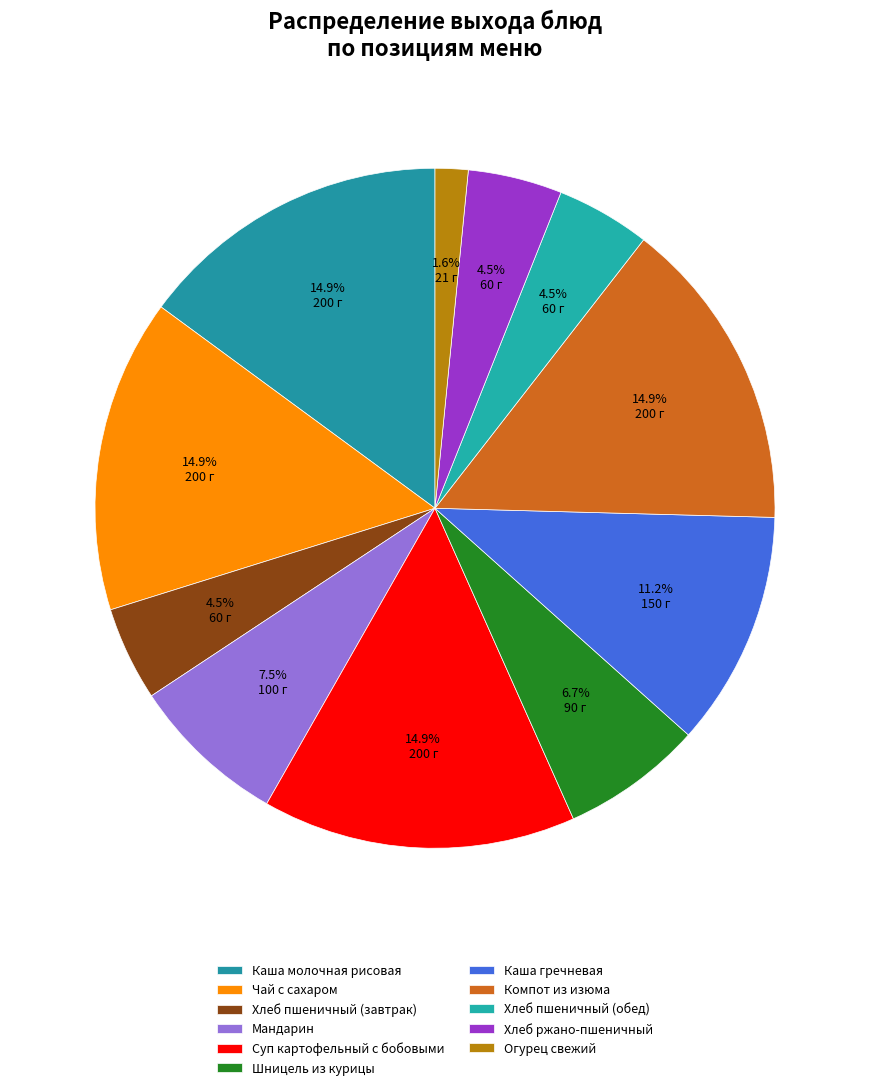

Is Суп картофельный с бобовыми the majority of the pie?

No